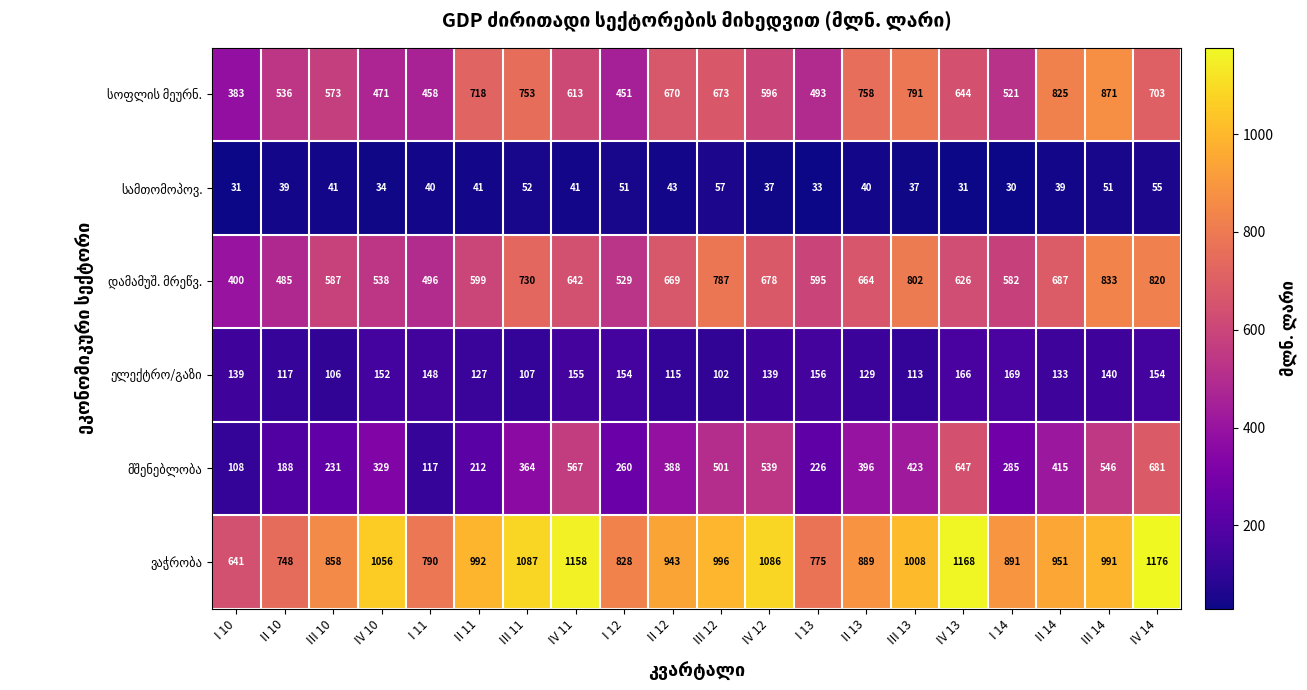

What is the smallest value displayed?

30